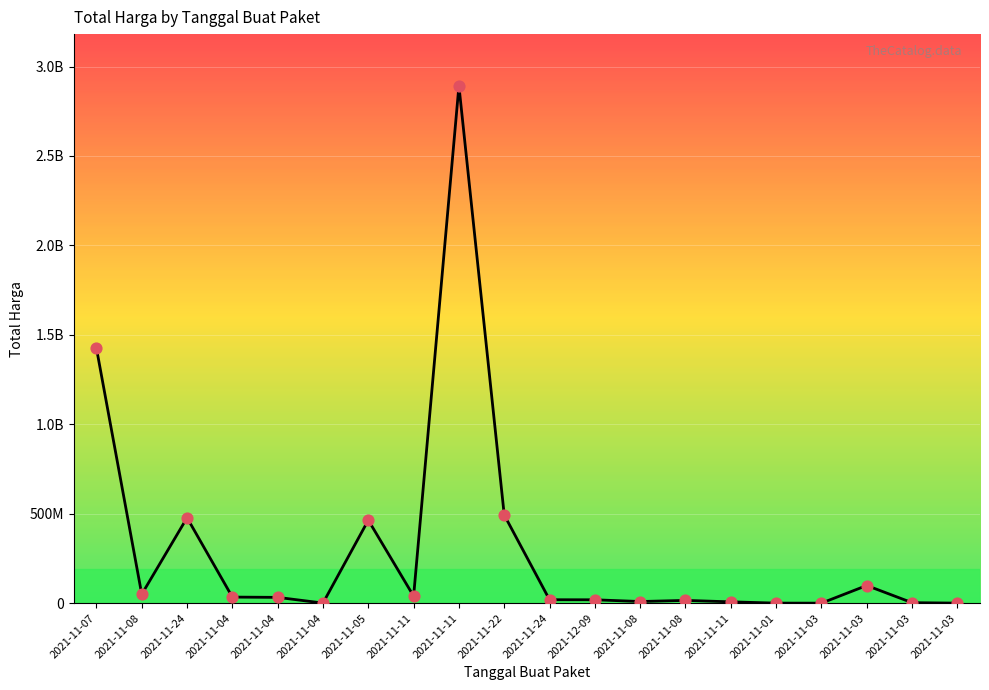

What is the change in value from 2021-11-24 to 2021-11-04?

-445158800